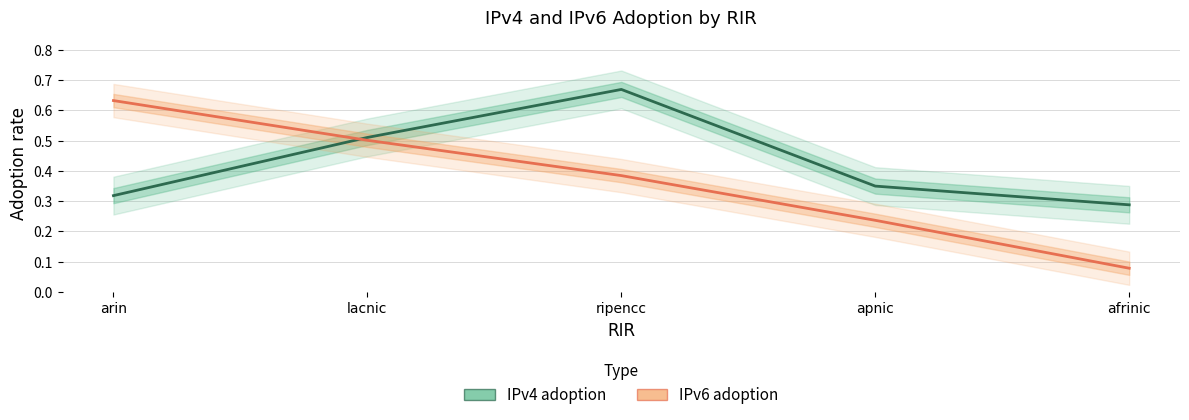

At how many categories does at least one series exceed 0?

5